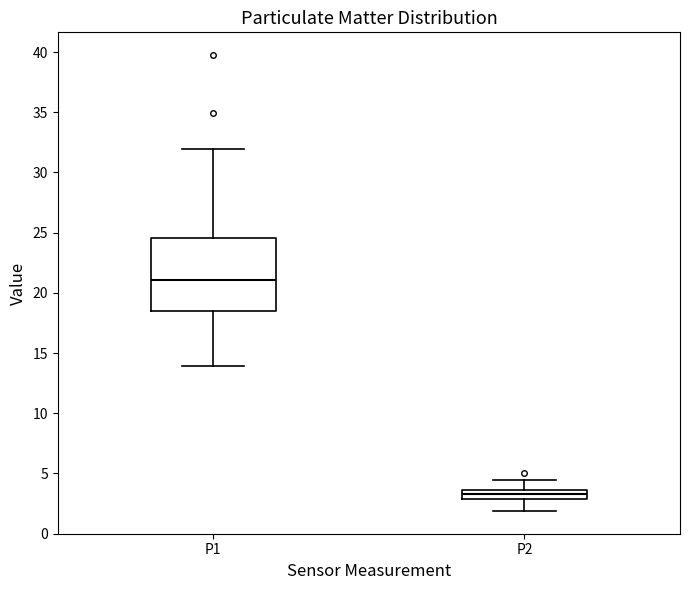

Where is the lower edge of the box for P1 on the y-axis? The values are not printed on the chart, so give them approximately, as read against the axis.

18.5